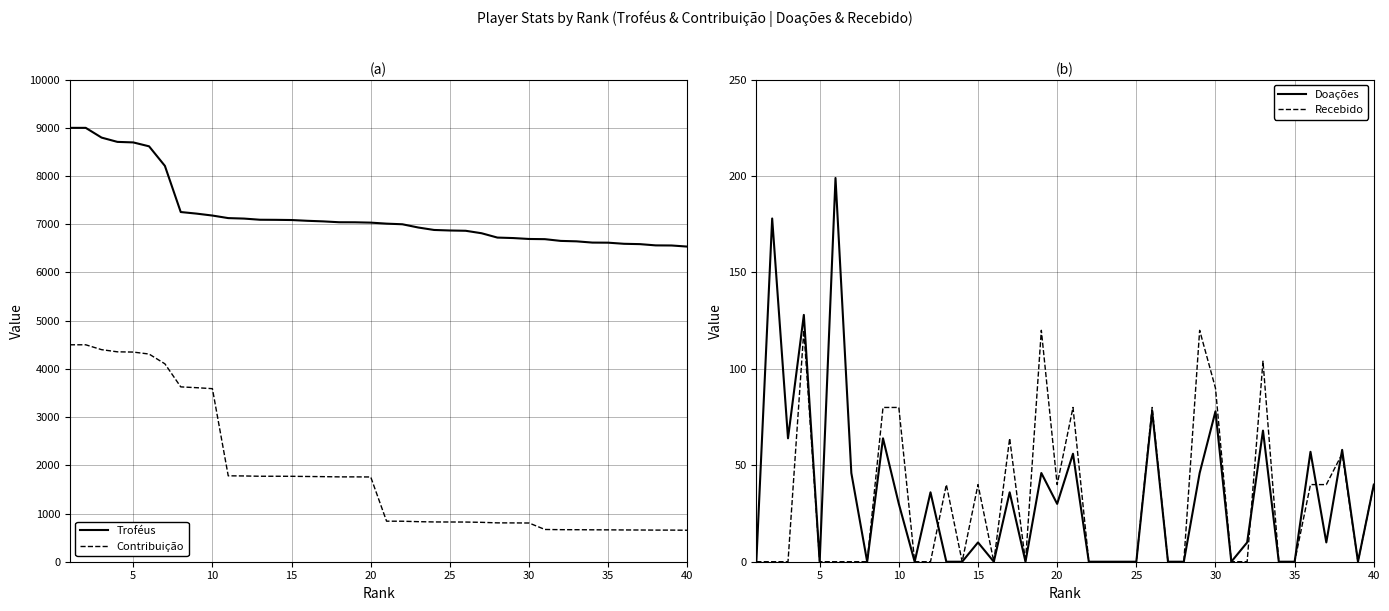

True or false: Contribuição and Recebido cross at least once.

False